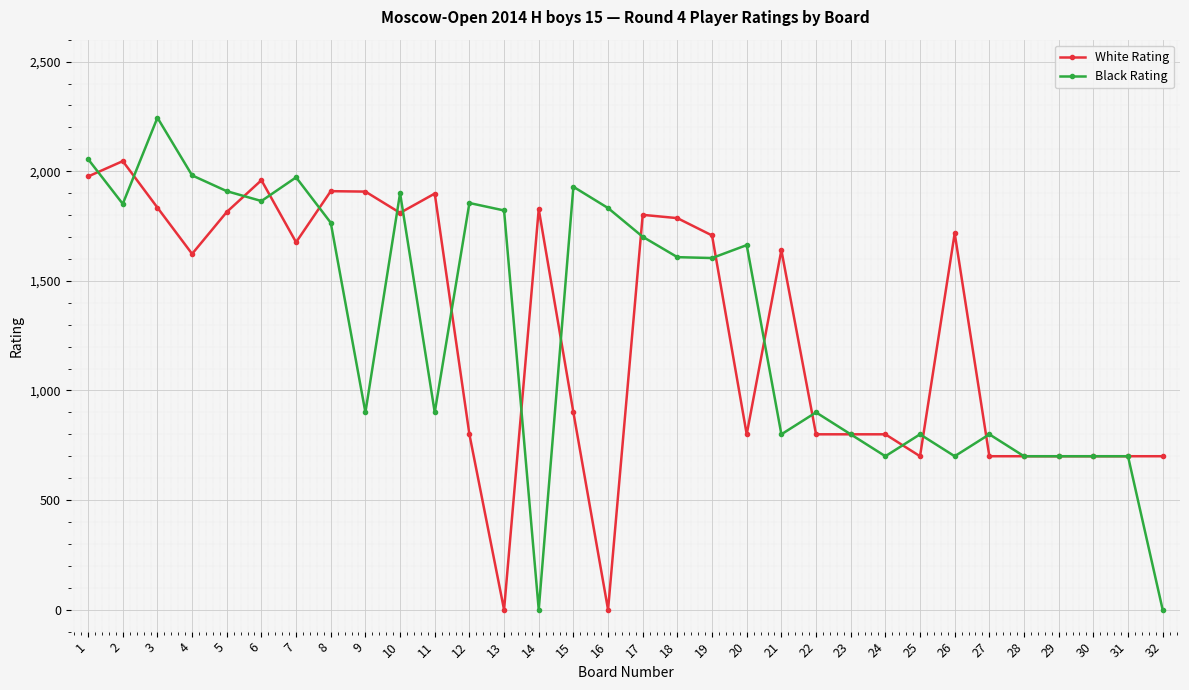

What is the sum of all White Rating values?

40730